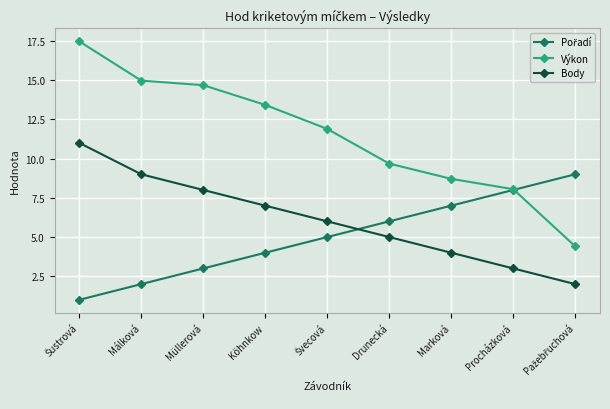

Which series has the largest range (max minus min)?

Výkon